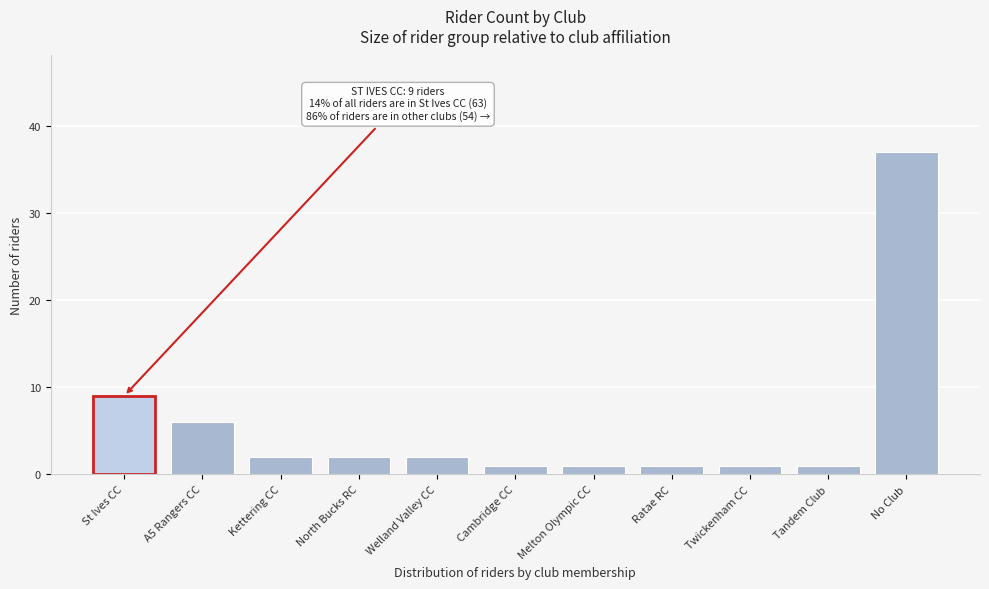

Reading right to left, extract all data points from this chart.

No Club=37	Tandem Club=1	Twickenham CC=1	Ratae RC=1	Melton Olympic CC=1	Cambridge CC=1	Welland Valley CC=2	North Bucks RC=2	Kettering CC=2	A5 Rangers CC=6	St Ives CC=9